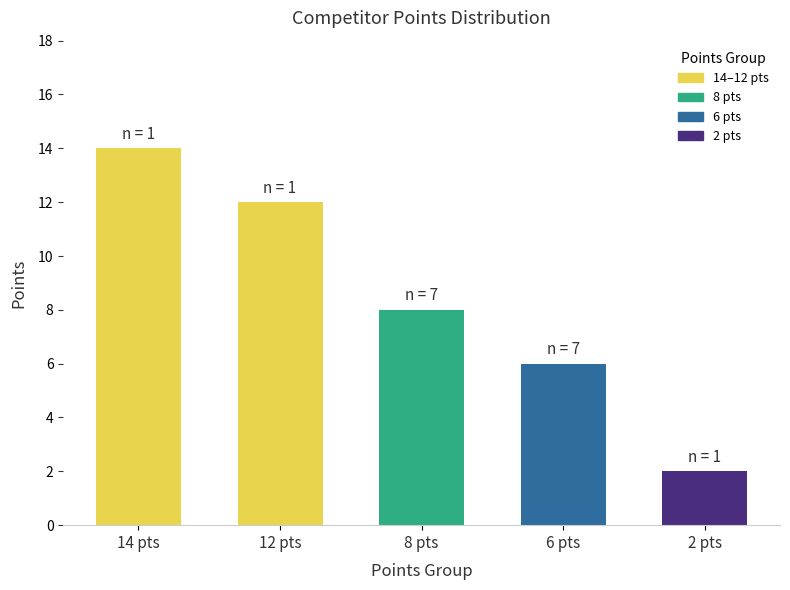

What is the label of the 4th bar from the left?

6 pts